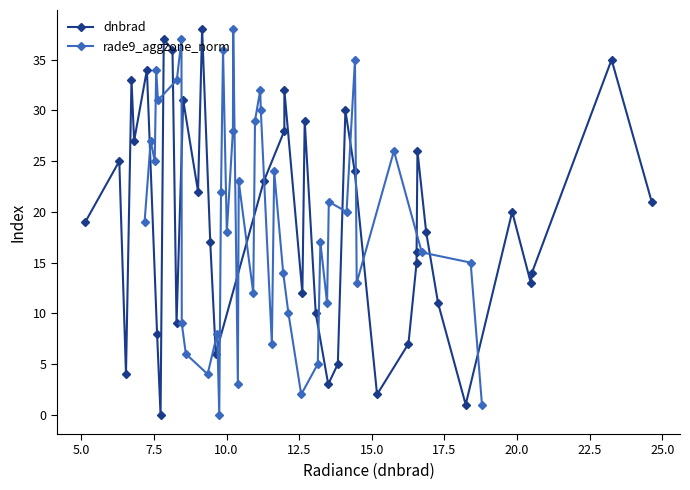

At how many categories does at least one series exceed 24?

22